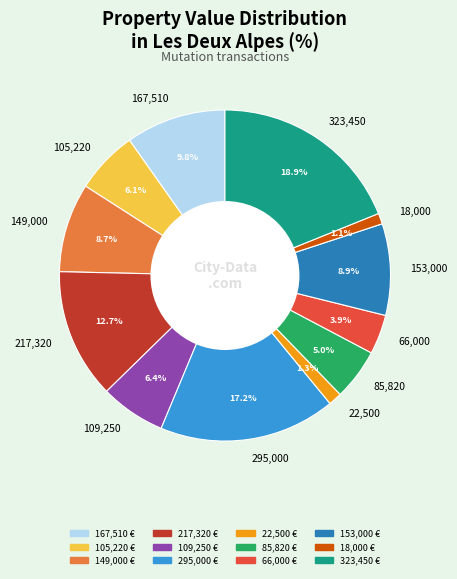

To the nearest percent, what is the difference between the largest and smallest slice percentages?

18%